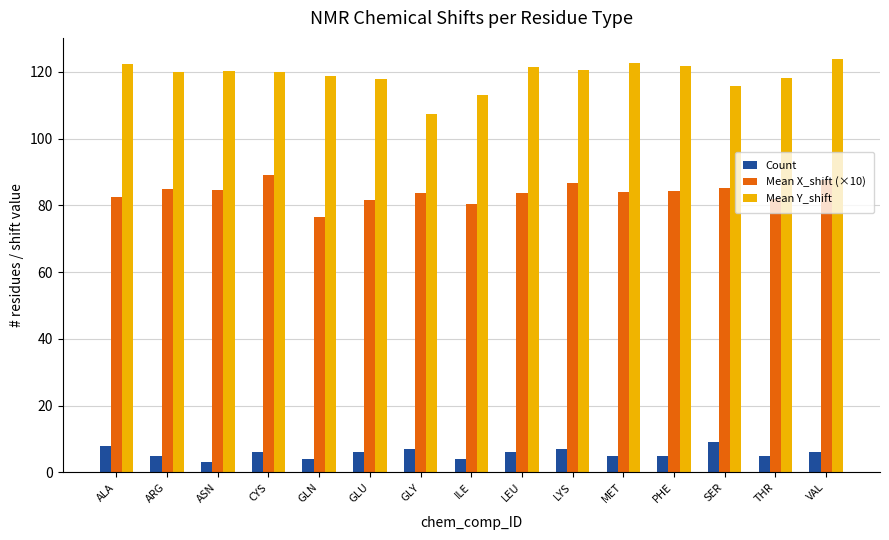

At which category does the chart reach its peak across all series?

VAL